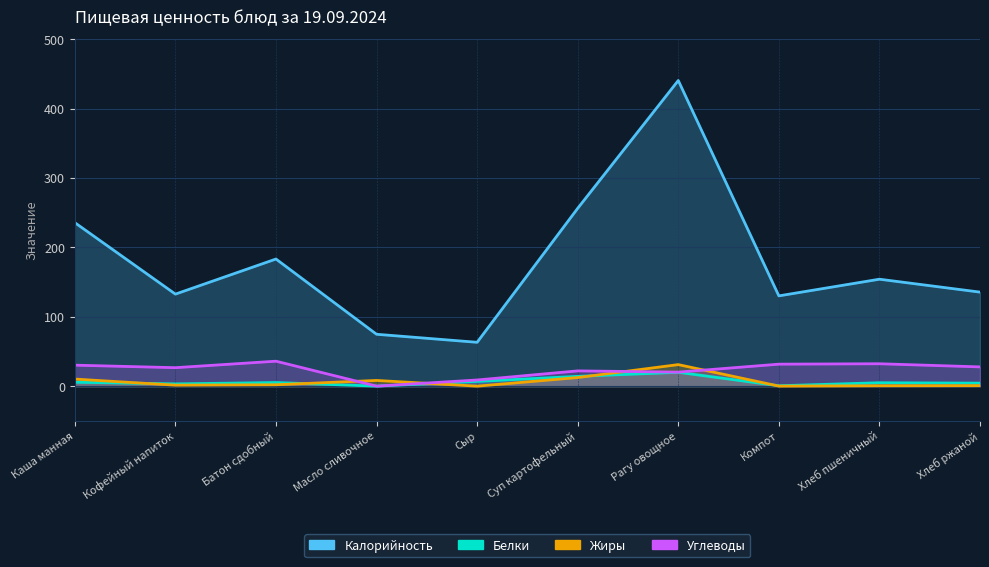

Where is the first local minimum for Калорийность?

Кофейный напиток